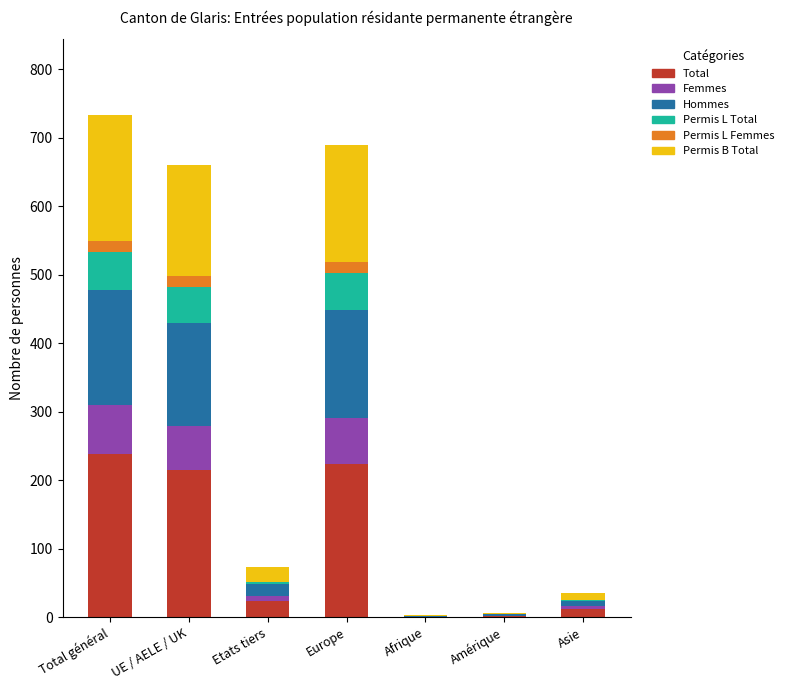

Is it true that Total equals 239 at Total général?

True